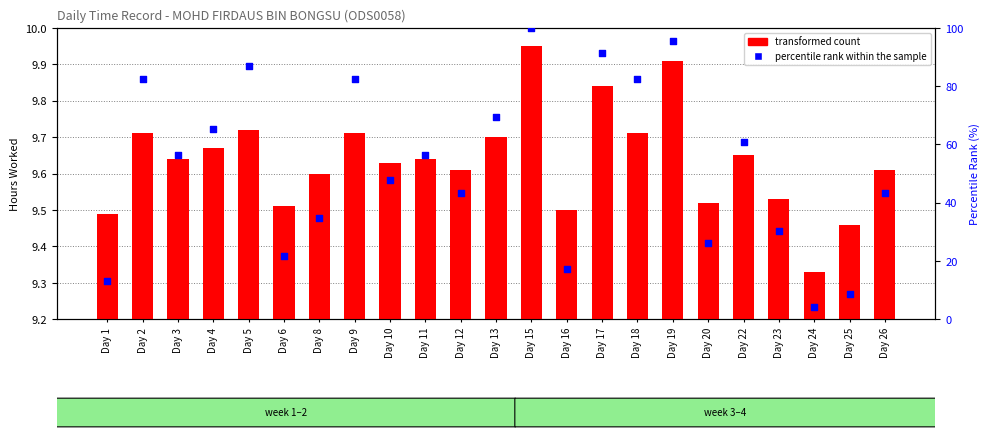

Which series reaches the maximum Y coordinate?

percentile rank within the sample